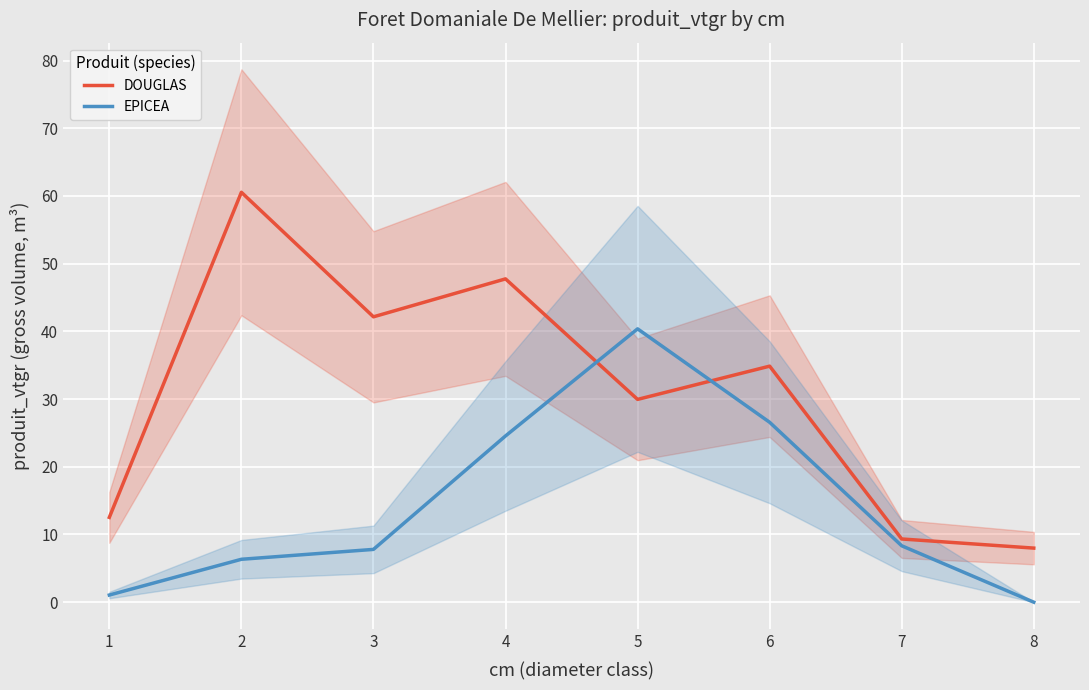

What is the value of the EPICEA point at the 4th from the left?

24.6